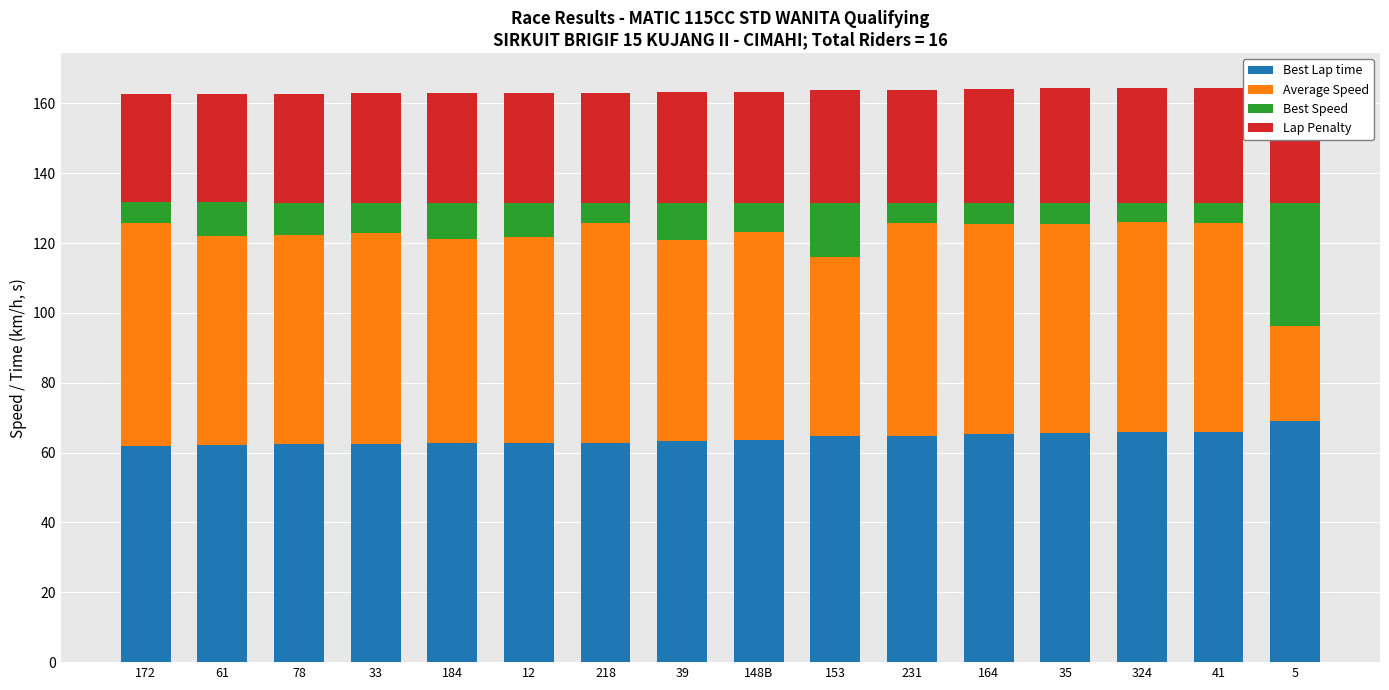

At which label does Best Lap time first exceed 63?

39